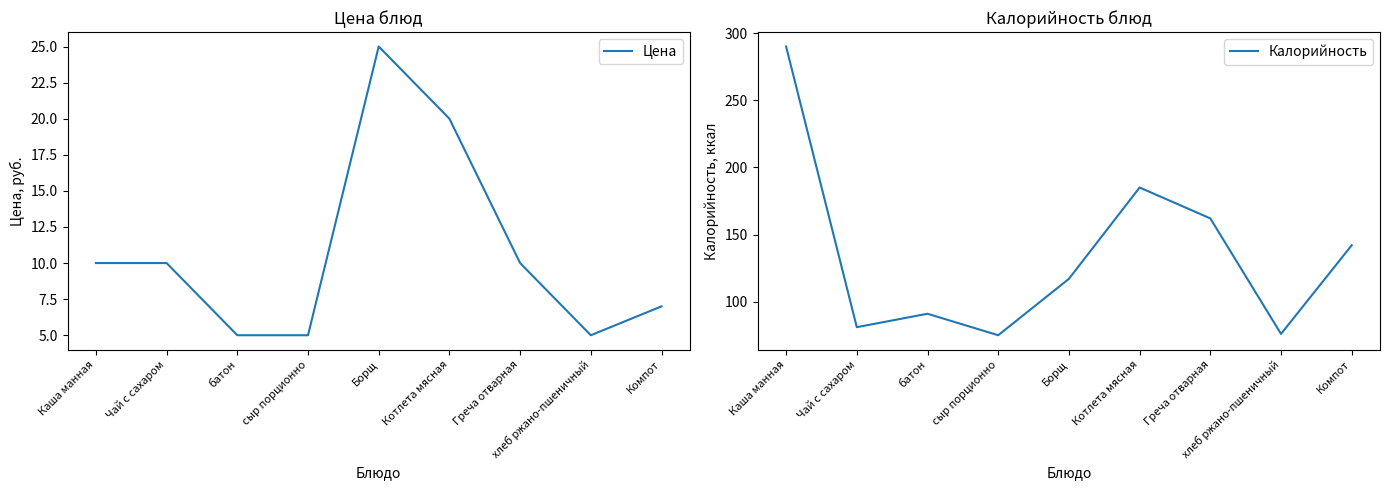

At which category is the sum across all series the highest?

Каша манная